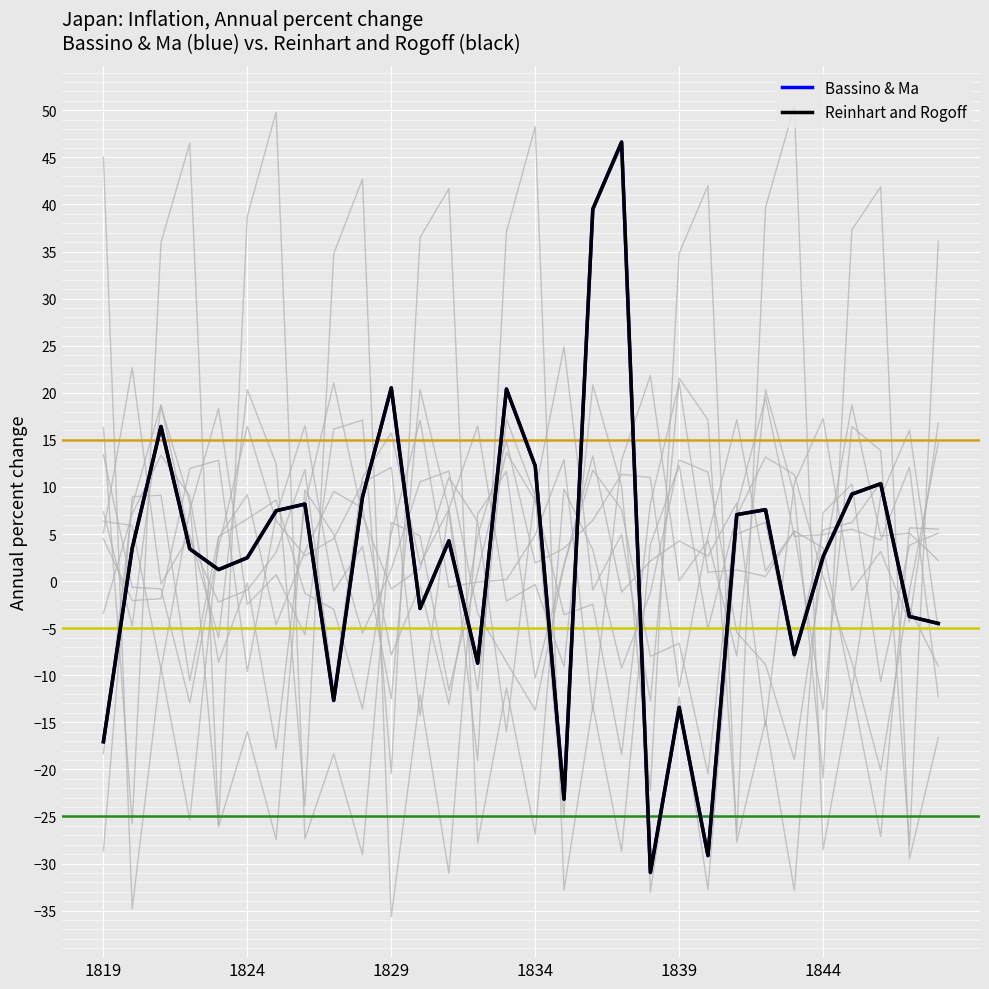

True or false: Bassino & Ma and Reinhart and Rogoff intersect in this chart.

False